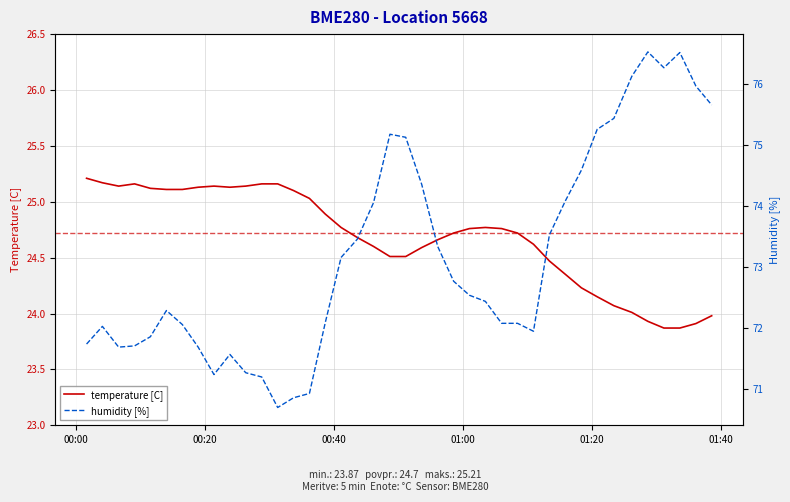

What is the lowest value of the temperature [C] series?

23.9